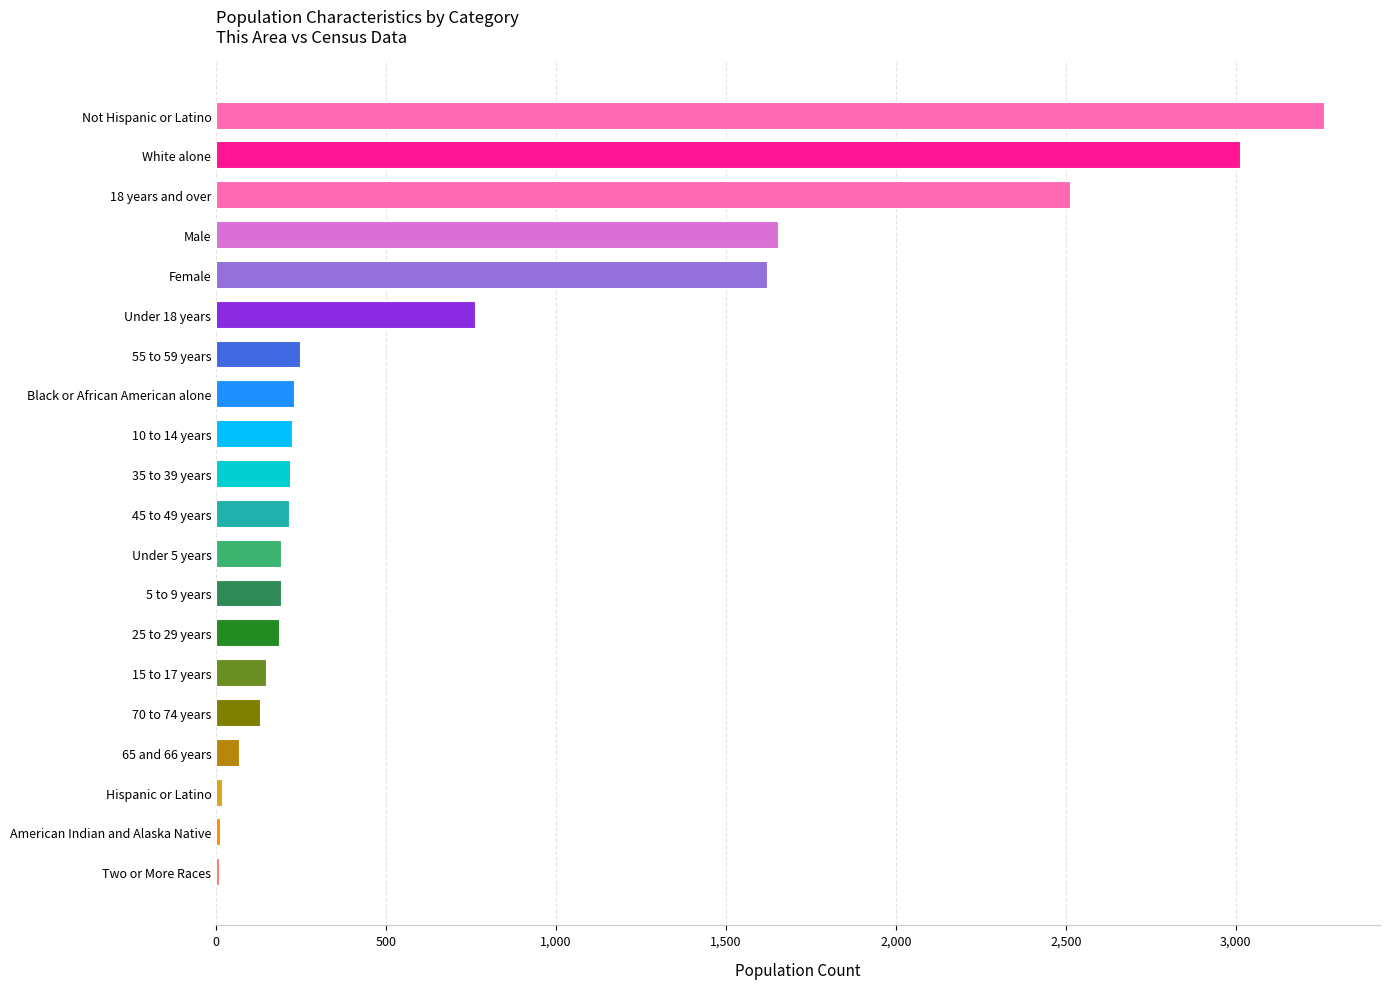

Are the bars horizontal?

Yes